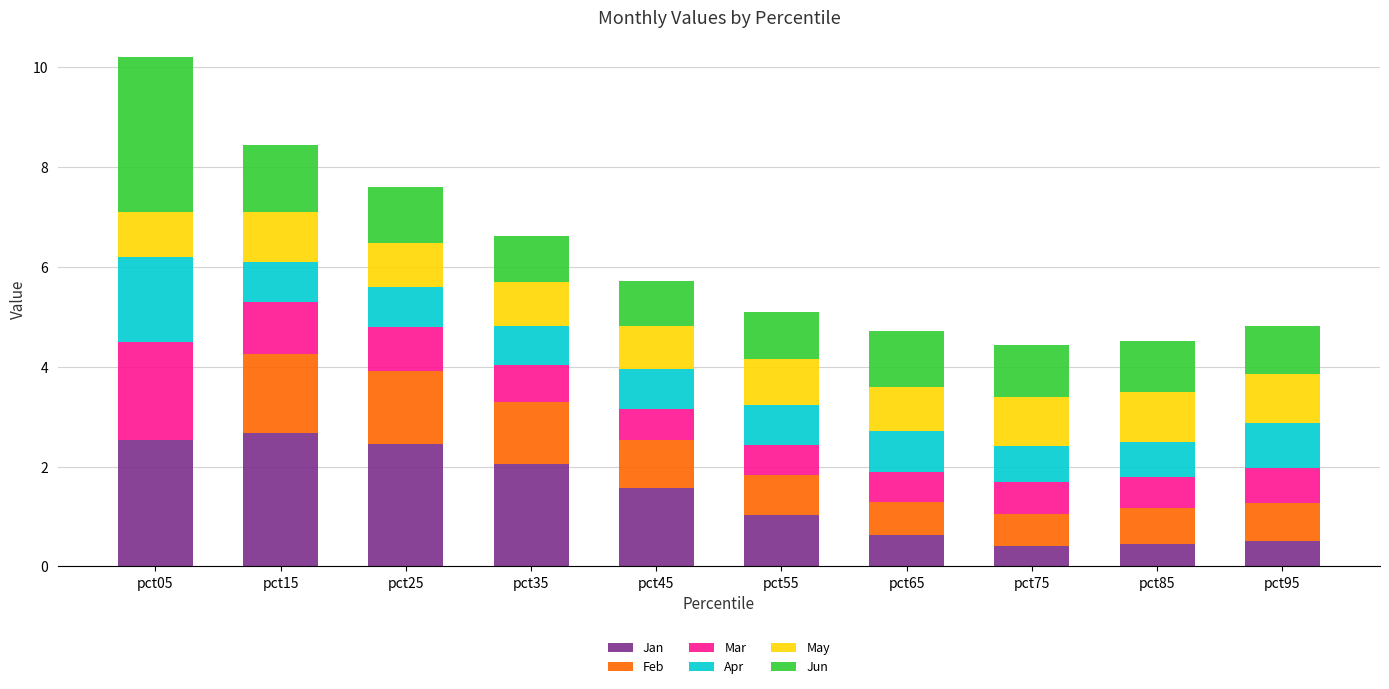

What is the maximum value for Jan?

2.7